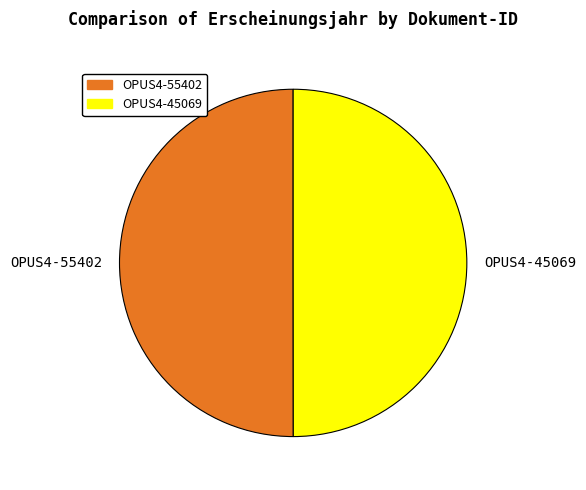

How many slices are in this pie chart?

2